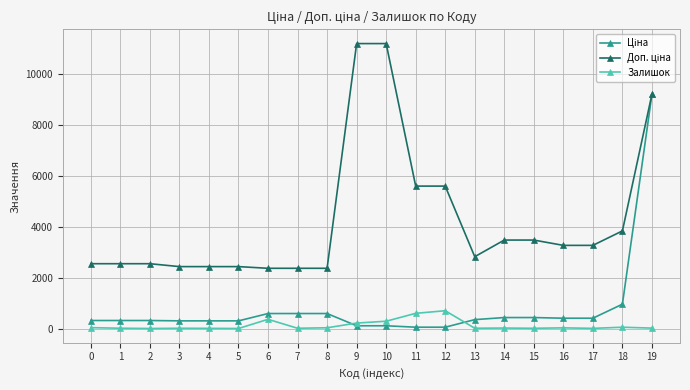

What value does the Залишок series have at 5?

5.0